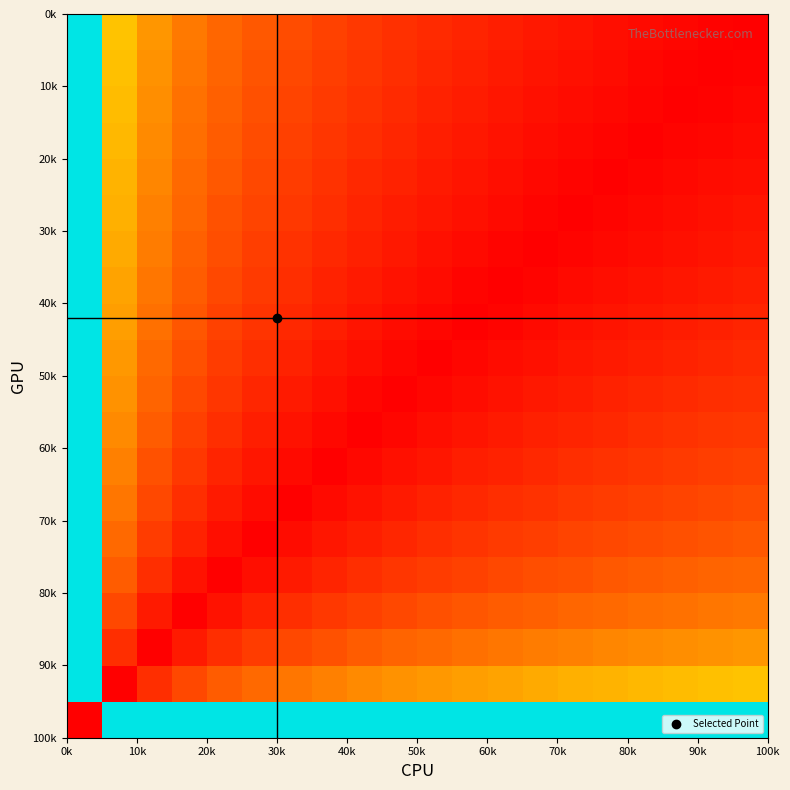

At how many categories does at least one series exceed 31?

20